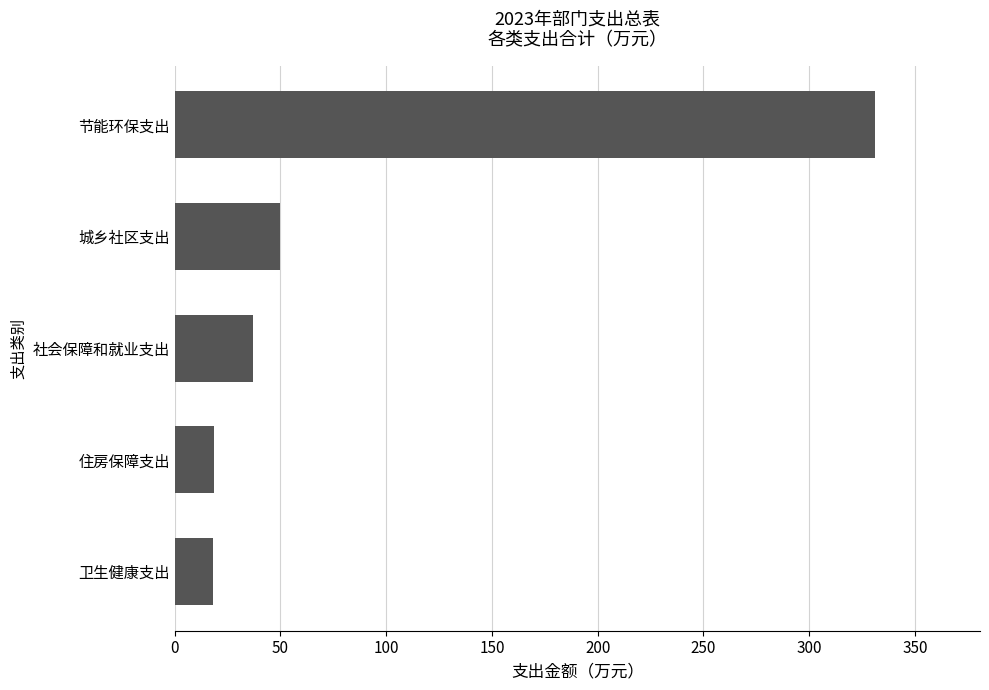

The chart shows a value of 19.9 at 社会保障和就业支出. True or false?

False